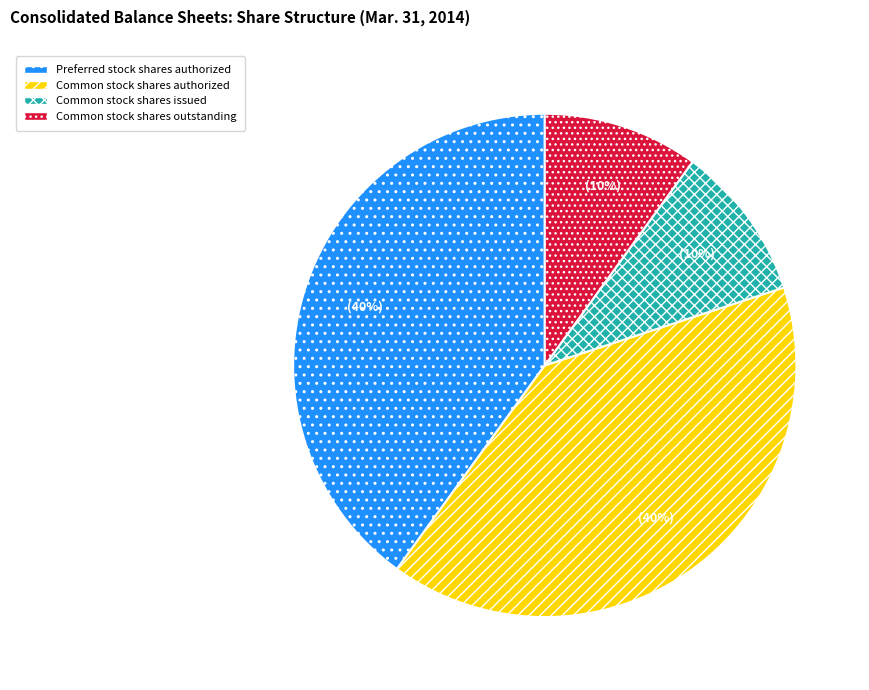

How many segments does this pie chart have?

4